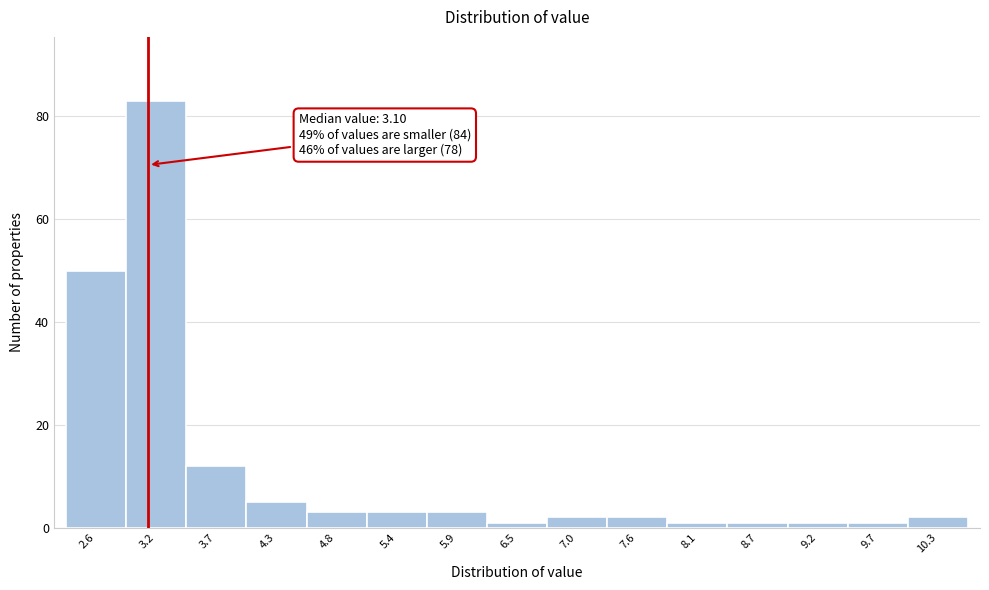

Over which range of the x-axis is the bar tallest?

2.9 to 3.4